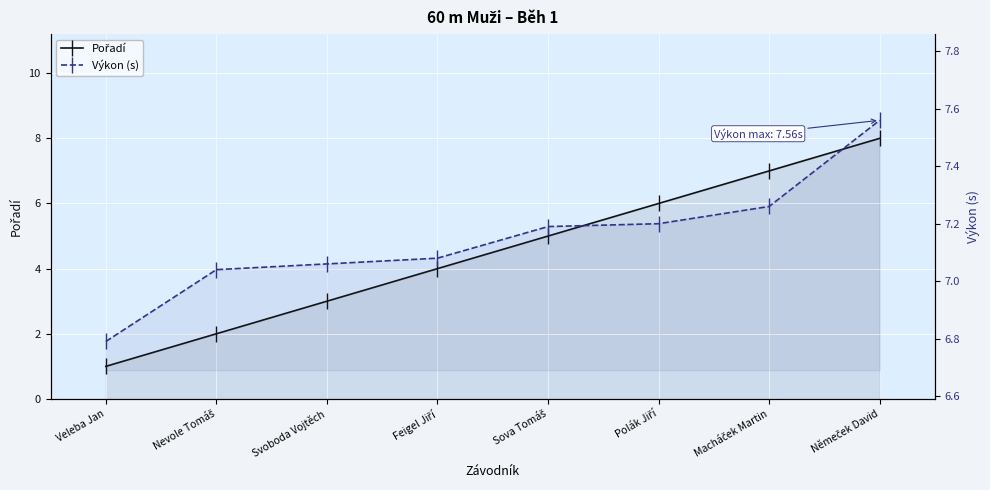

What is the label of the 7th point from the right?

Nevole Tomáš